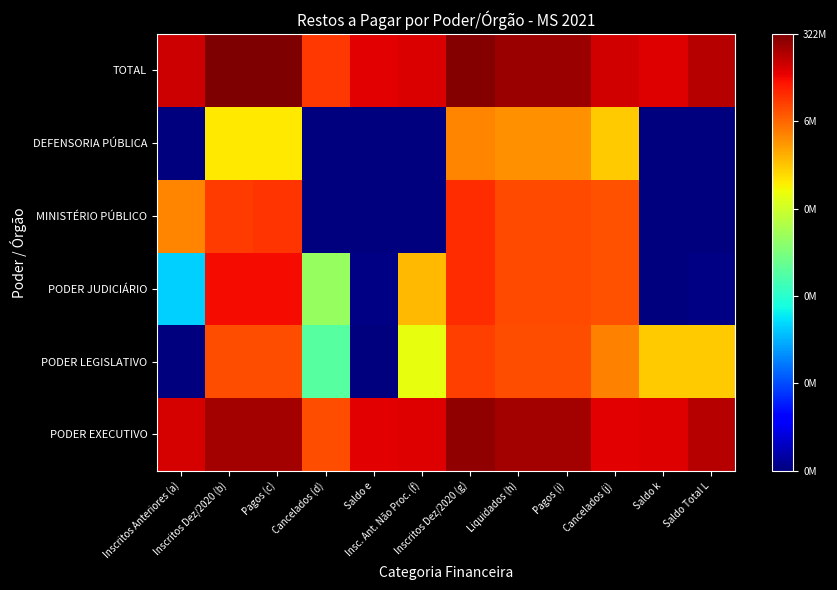

Count the number of categories in the chart.

12